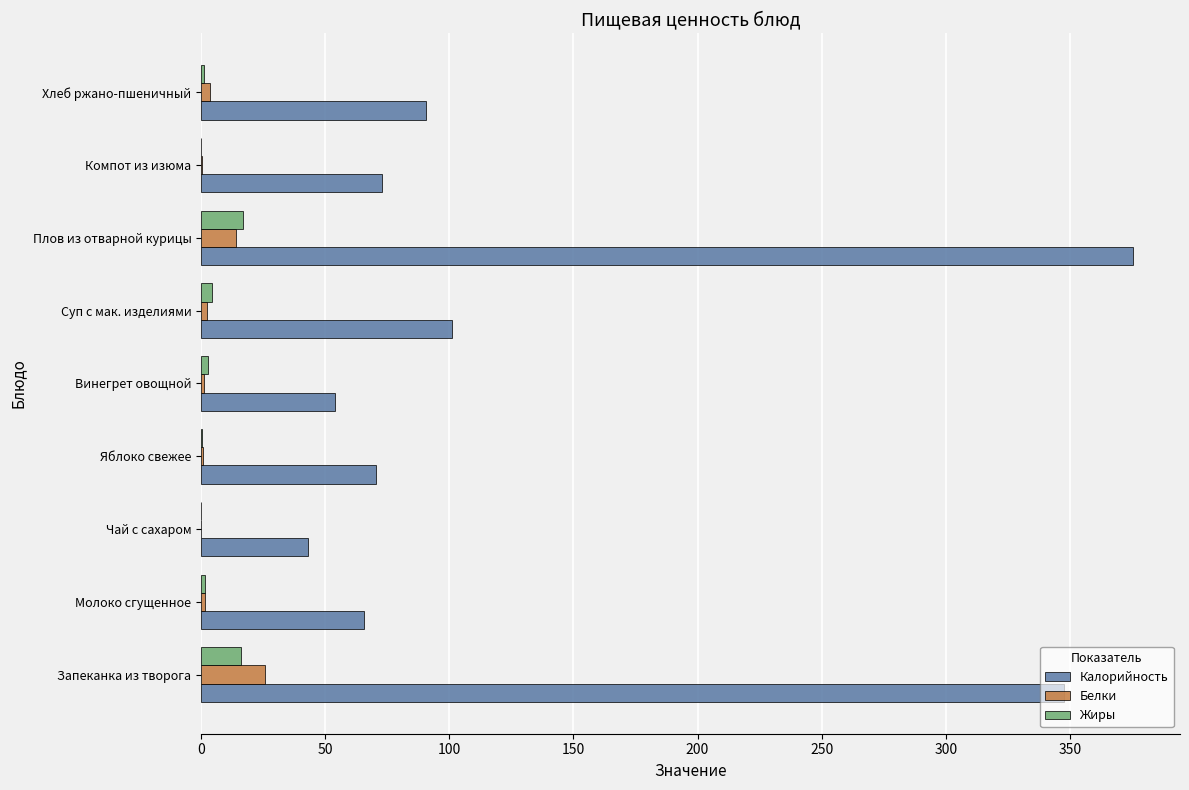

Which series changed the most between Яблоко свежее and Плов из отварной курицы?

Калорийность